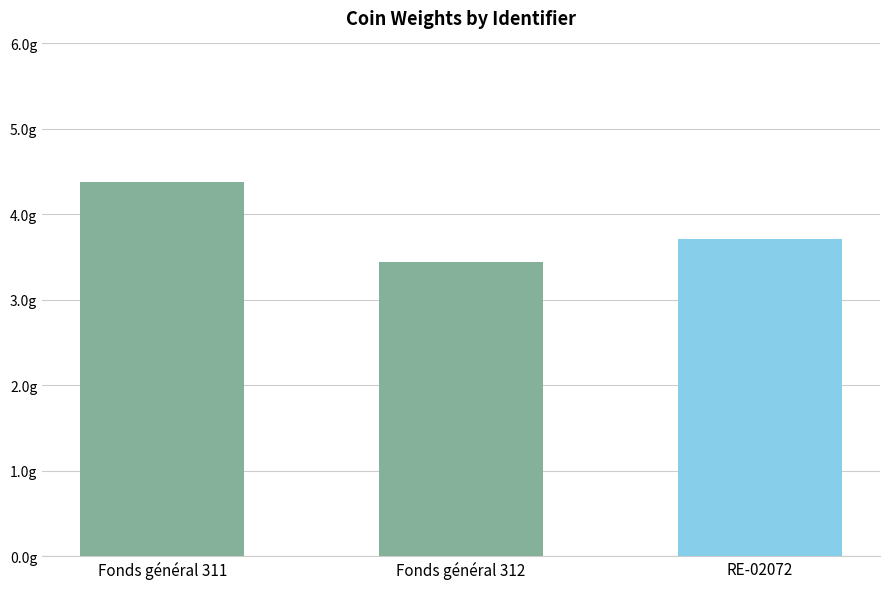

What is the smallest value displayed?

3.4